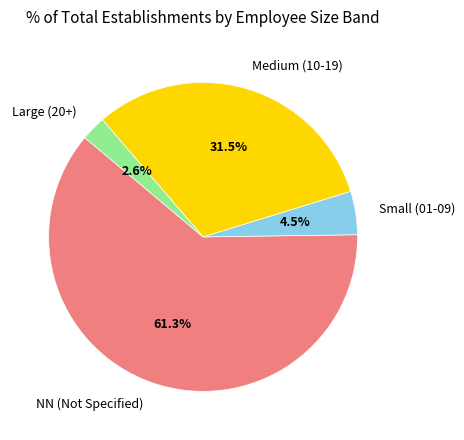

Does Small (01-09) account for over 50% of the chart?

No